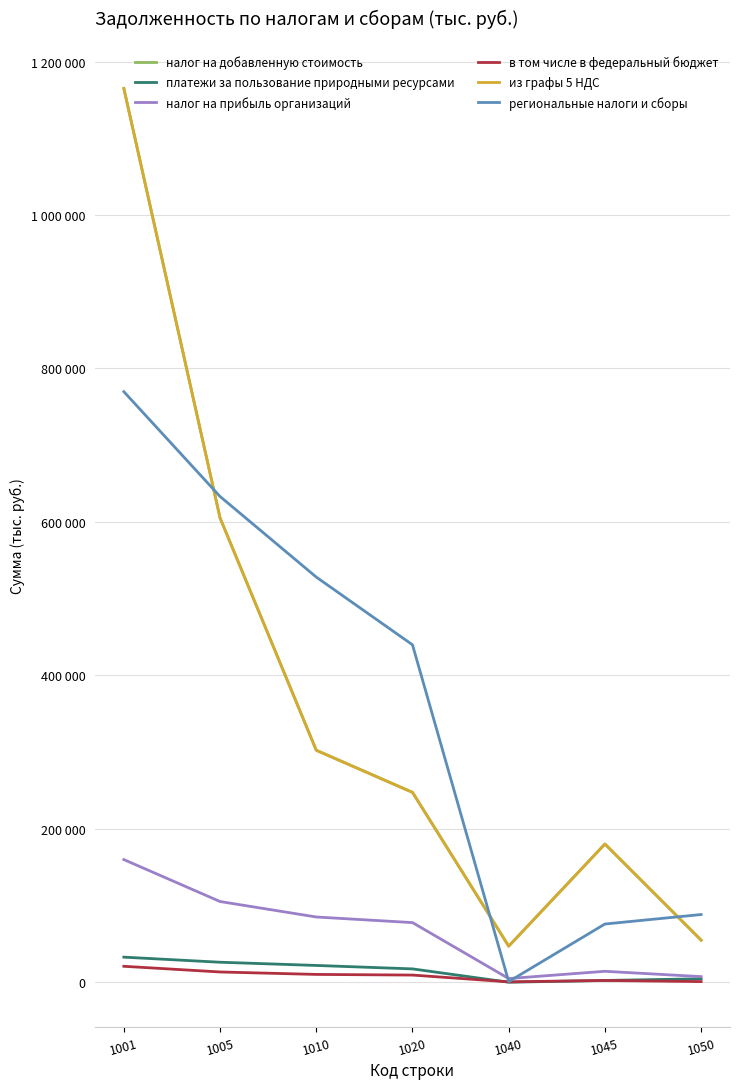

What are all the series names shown in the legend?

налог на добавленную стоимость, платежи за пользование природными ресурсами, налог на прибыль организаций, в том числе в федеральный бюджет, из графы 5 НДС, региональные налоги и сборы